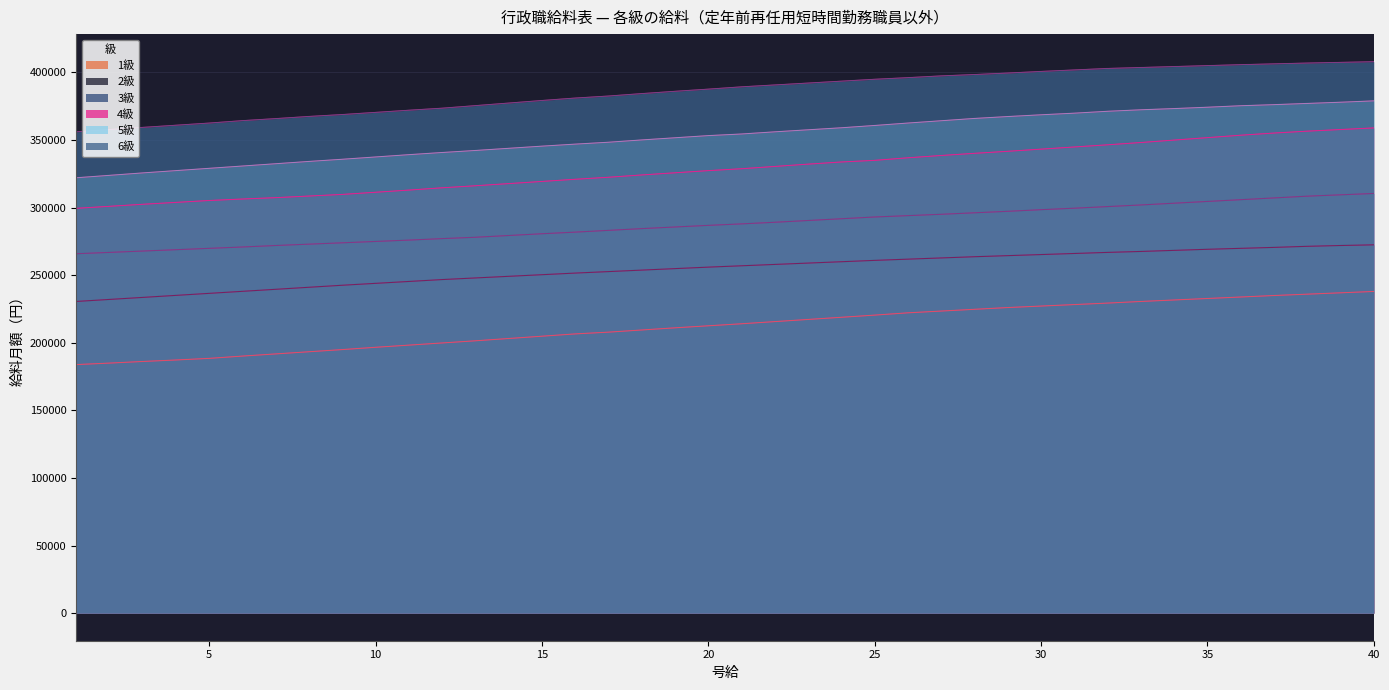

How many categories are shown in the chart?

40